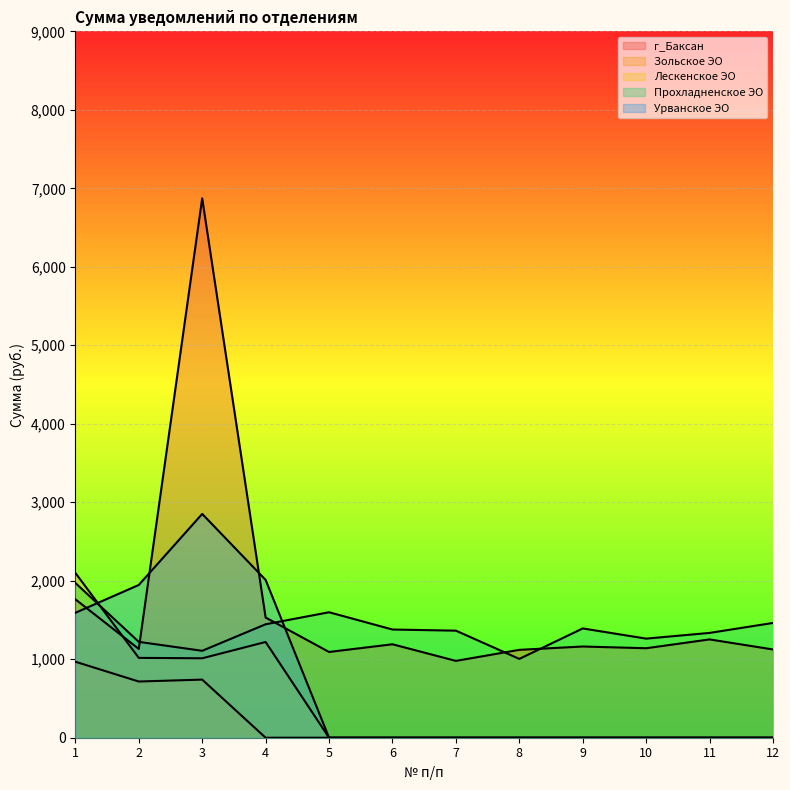

Rank the series by their maximum value, from highest to lowest.

г_Баксан, Урванское ЭО, Лескенское ЭО, Прохладненское ЭО, Зольское ЭО